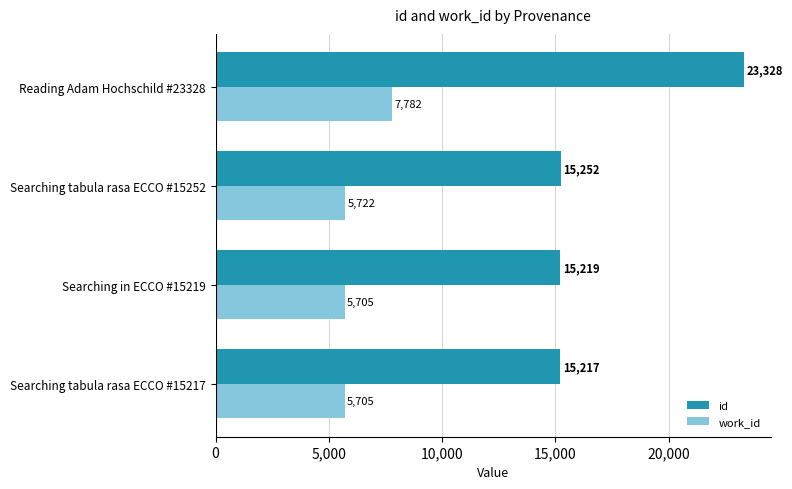

True or false: id has a value of 22831 at Searching tabula rasa ECCO #15252.

False